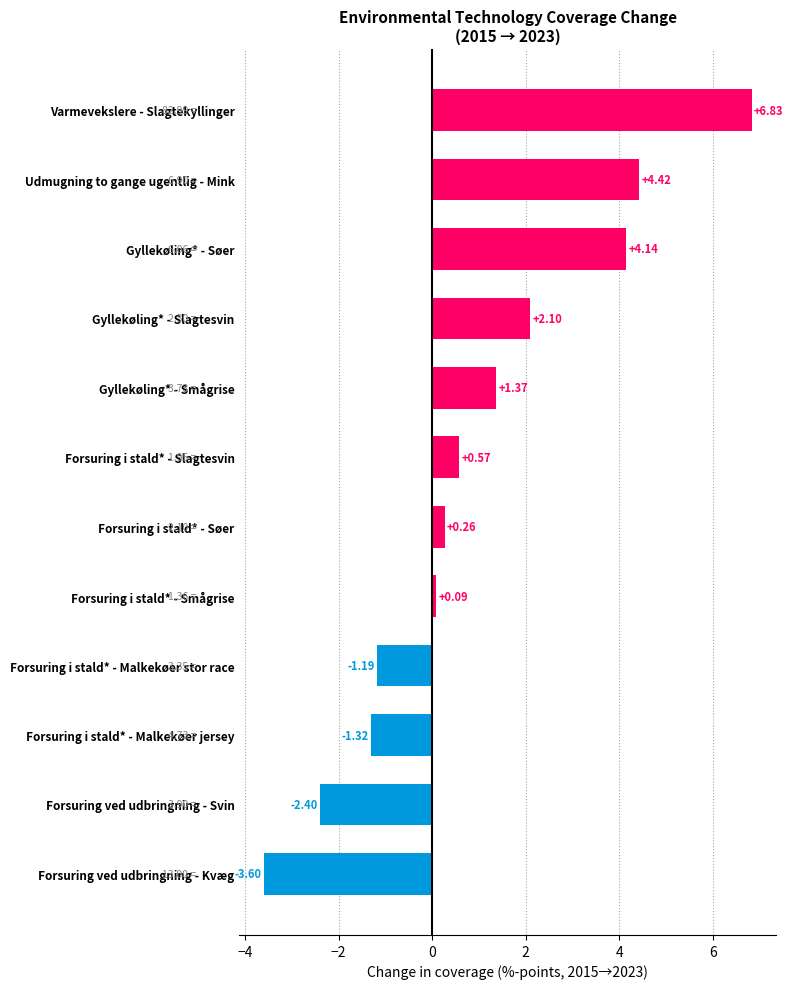

At which category does the chart reach its minimum across all series?

Forsuring ved udbringning - Kvæg